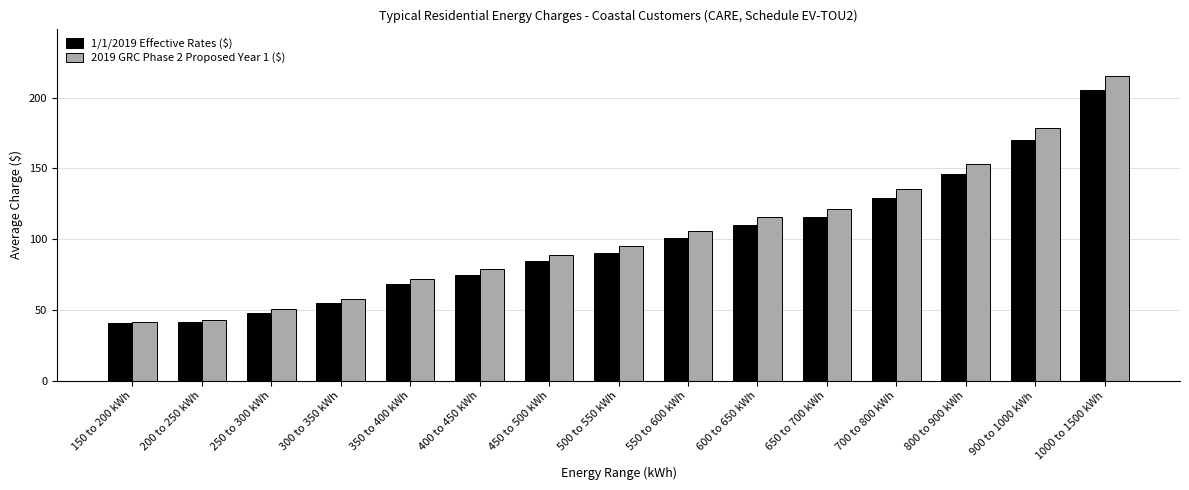

What is the difference between the highest and lowest values at 650 to 700 kWh?

5.7